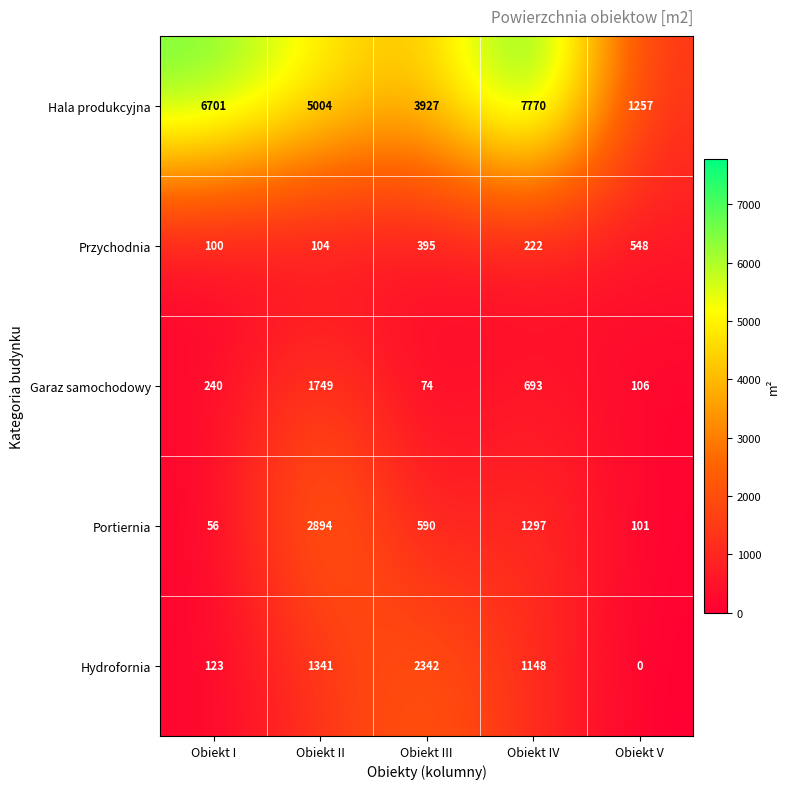

List the series in order of their peak value, highest first.

Hala produkcyjna, Portiernia, Hydrofornia, Garaz samochodowy, Przychodnia